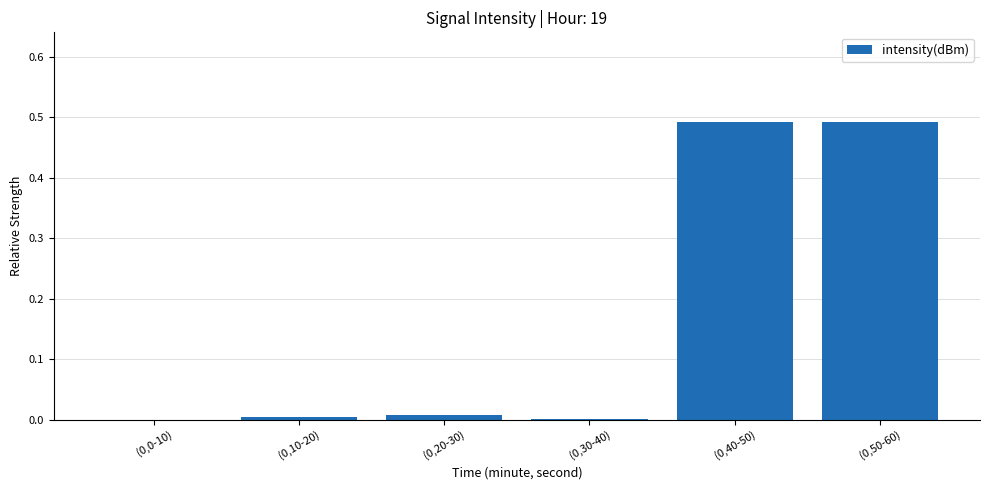

What is the sum of all values?

1.0